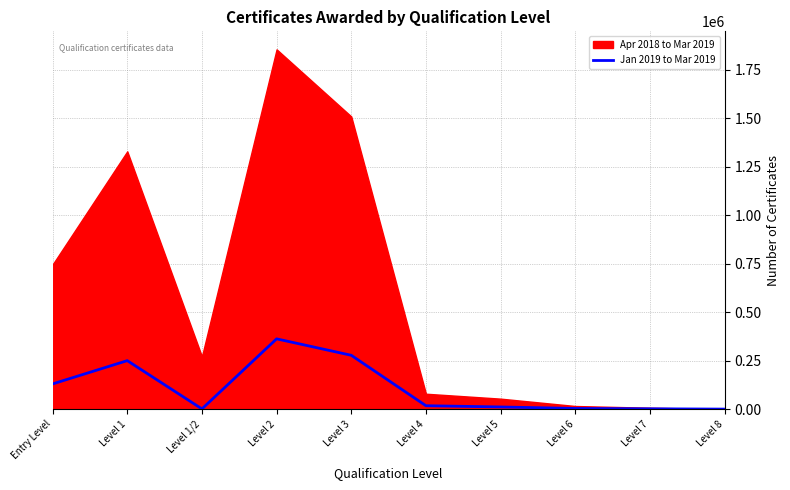

What is the label of the 8th point from the left?

Level 6